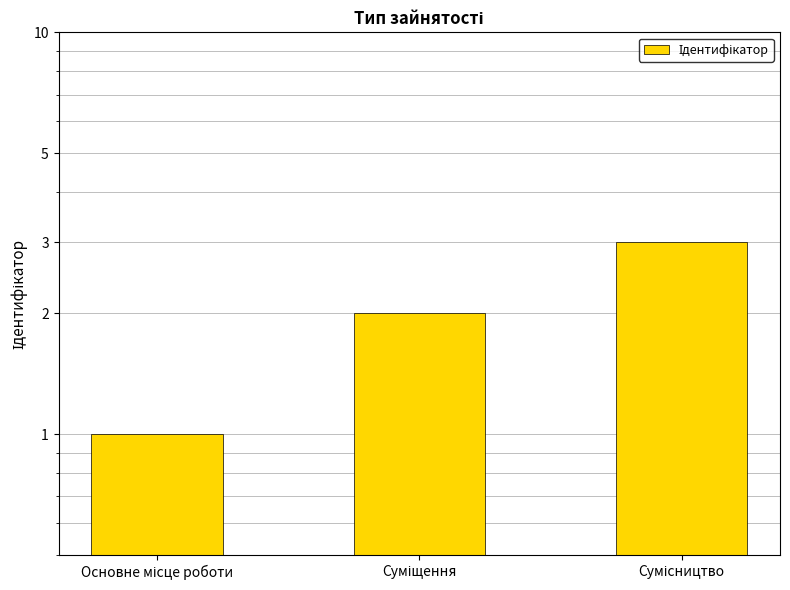

How many distinct data groups are displayed?

1